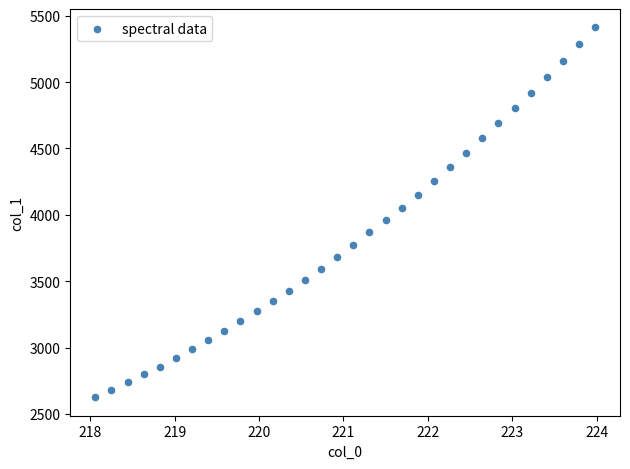

What is the range of Y values (max minus min)?

2786.4